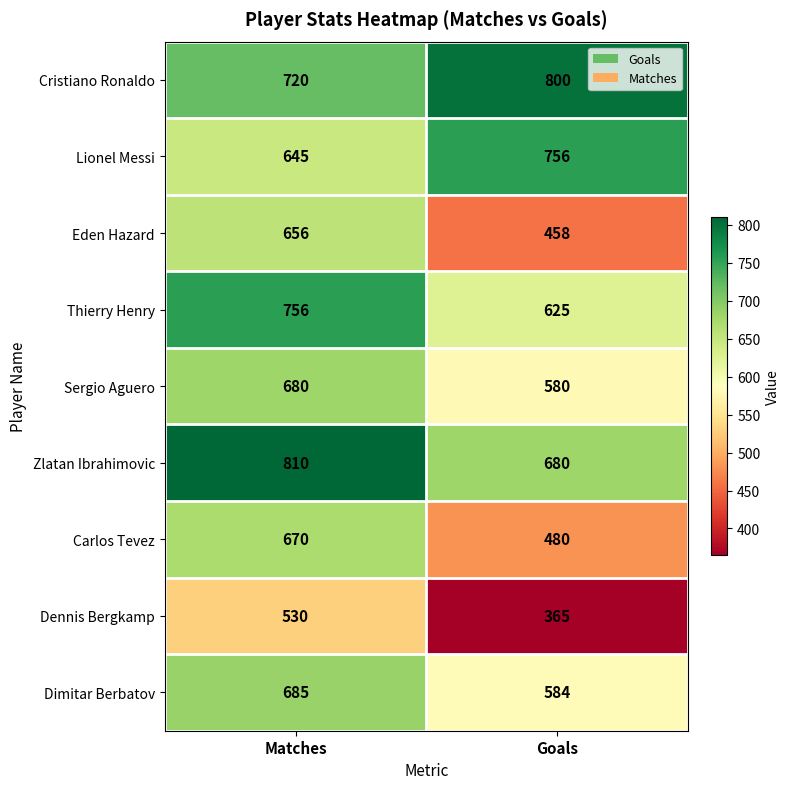

Which series has the widest spread of values?

Eden Hazard